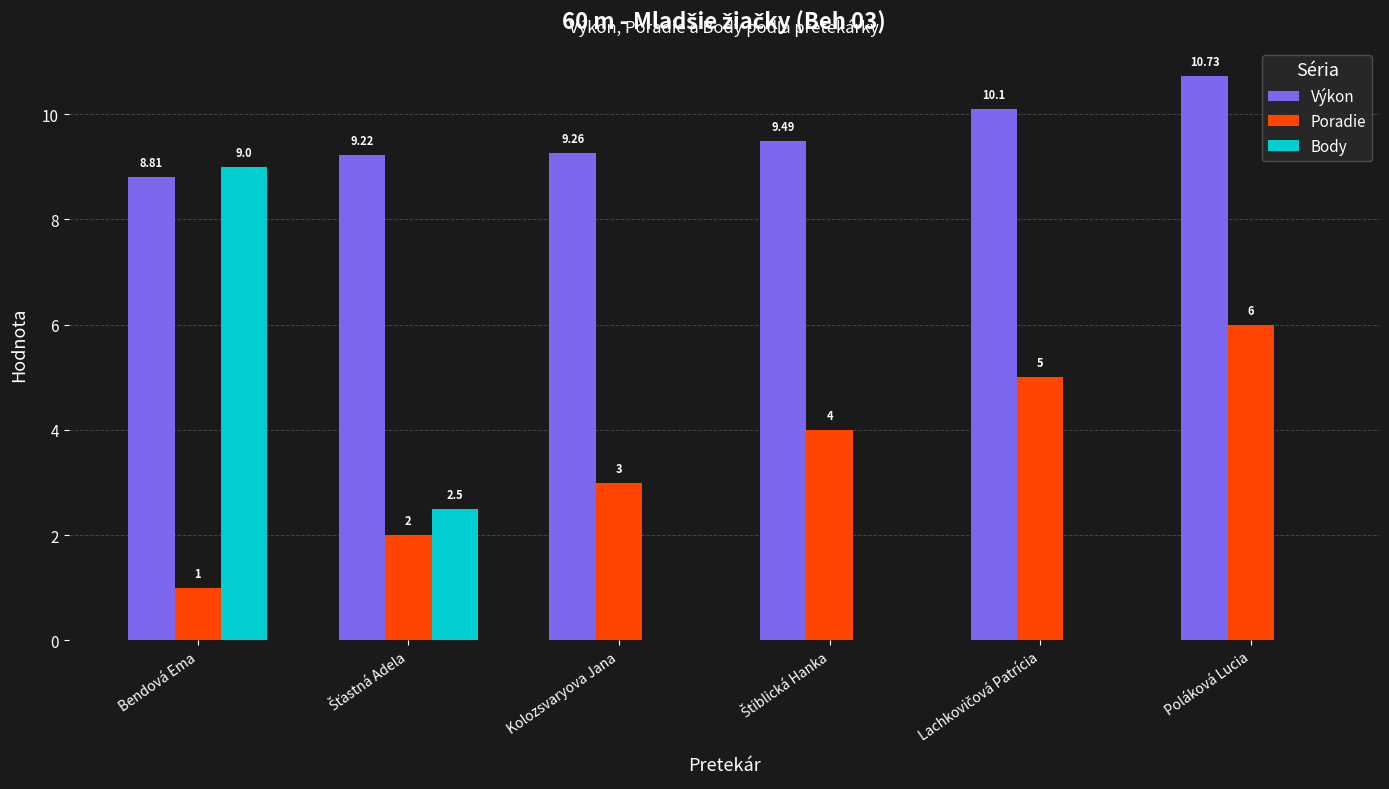

At which label does Poradie reach its peak?

Poláková Lucia